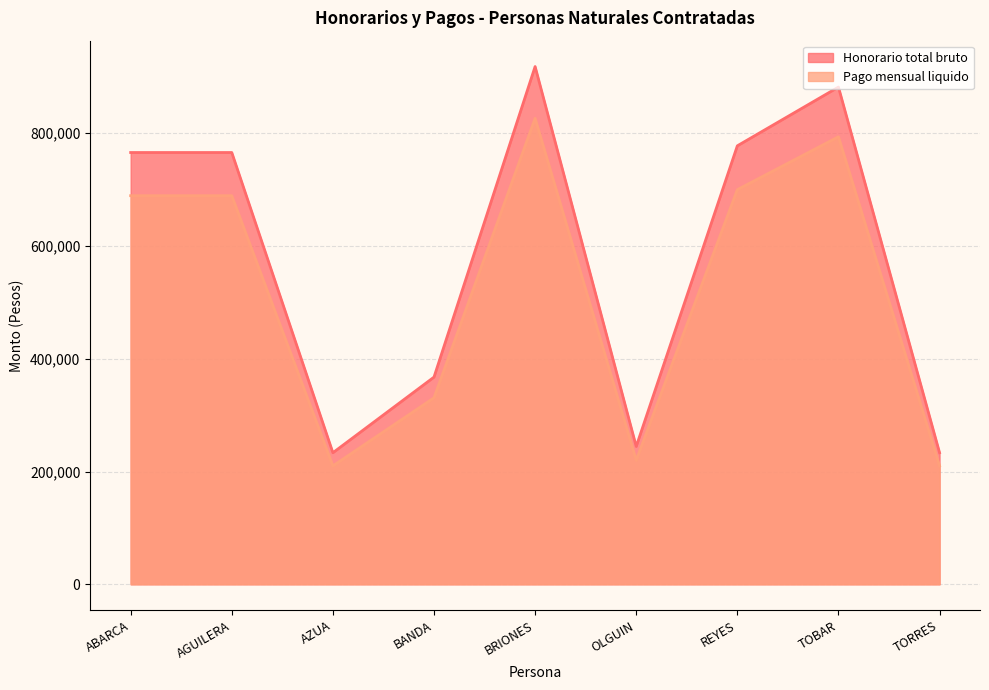

Reading right to left, list all the values displayed in this chart.

Honorario total bruto: TORRES=233333	TOBAR=882000	REYES=777778	OLGUIN=244444	BRIONES=918382	BANDA=367500	AZUA=233333	AGUILERA=765894	ABARCA=765894
Pago mensual liquido: TORRES=210000	TOBAR=793800	REYES=700000	OLGUIN=220000	BRIONES=826544	BANDA=330750	AZUA=210000	AGUILERA=689305	ABARCA=689305